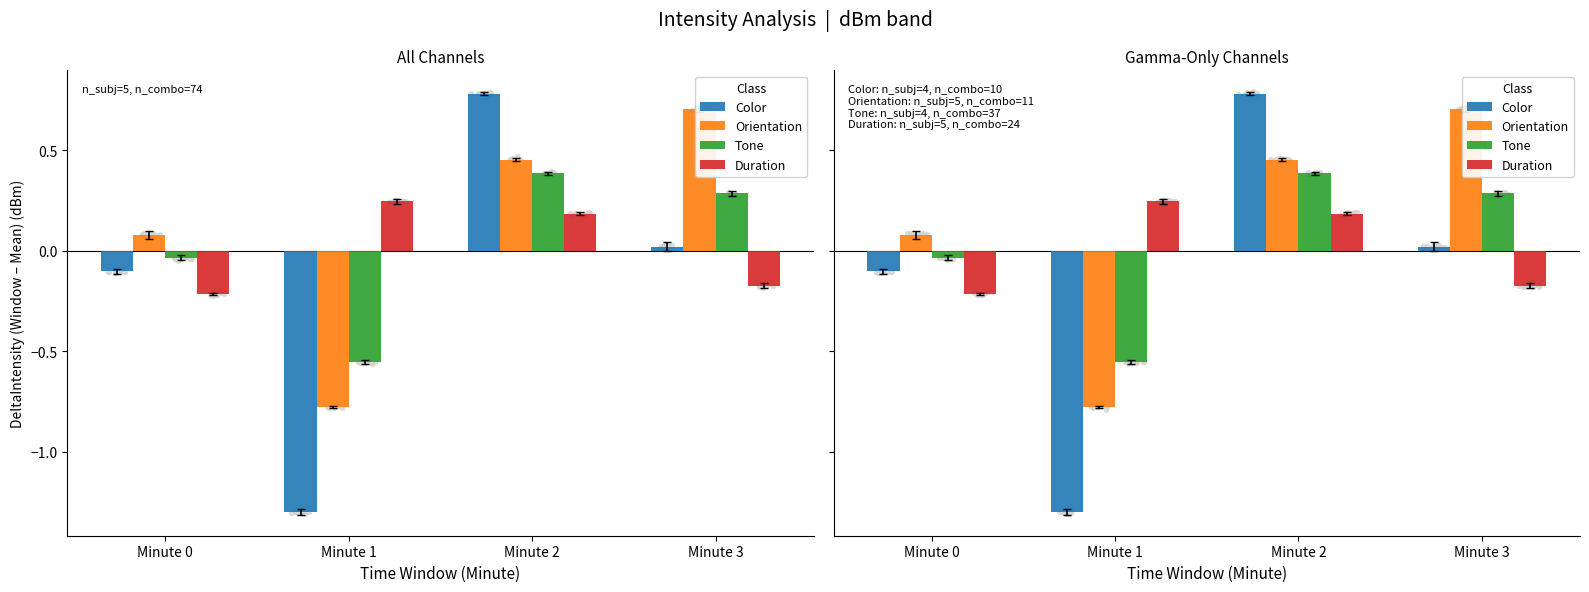

Which series has the widest spread of Y values?

Color